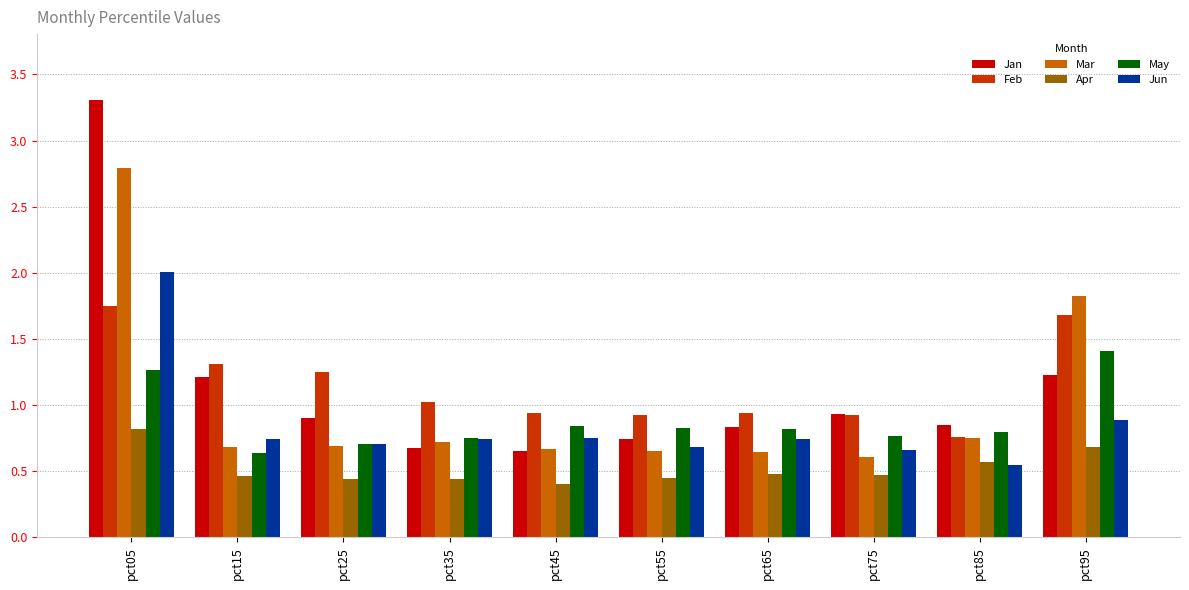

Between pct75 and pct95, which series saw the biggest shift?

Mar